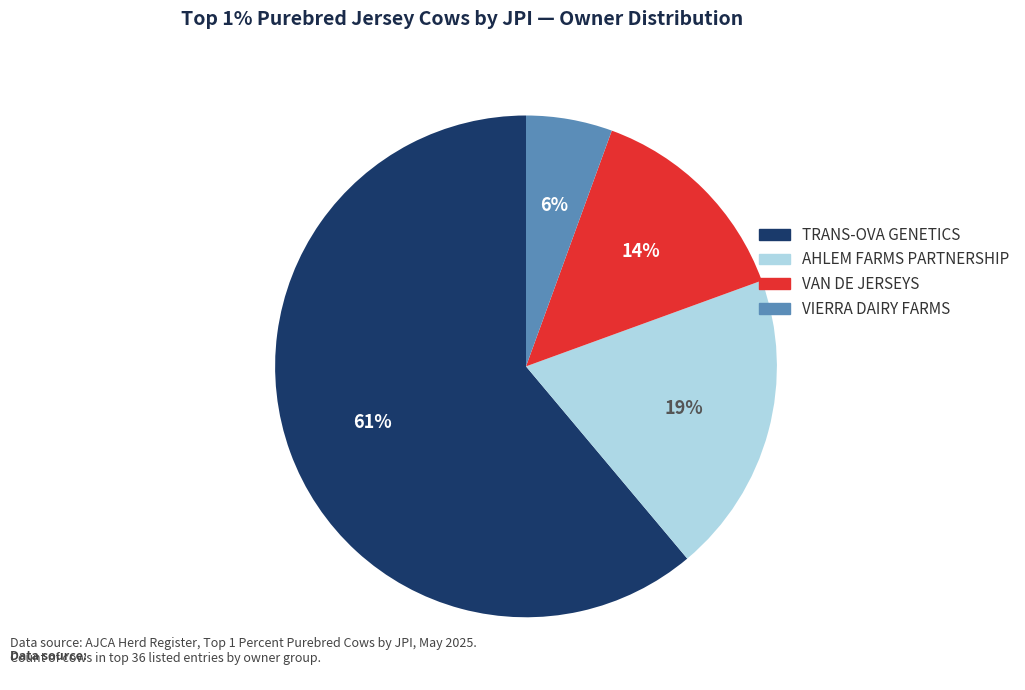

Does AHLEM FARMS PARTNERSHIP account for over 50% of the chart?

No